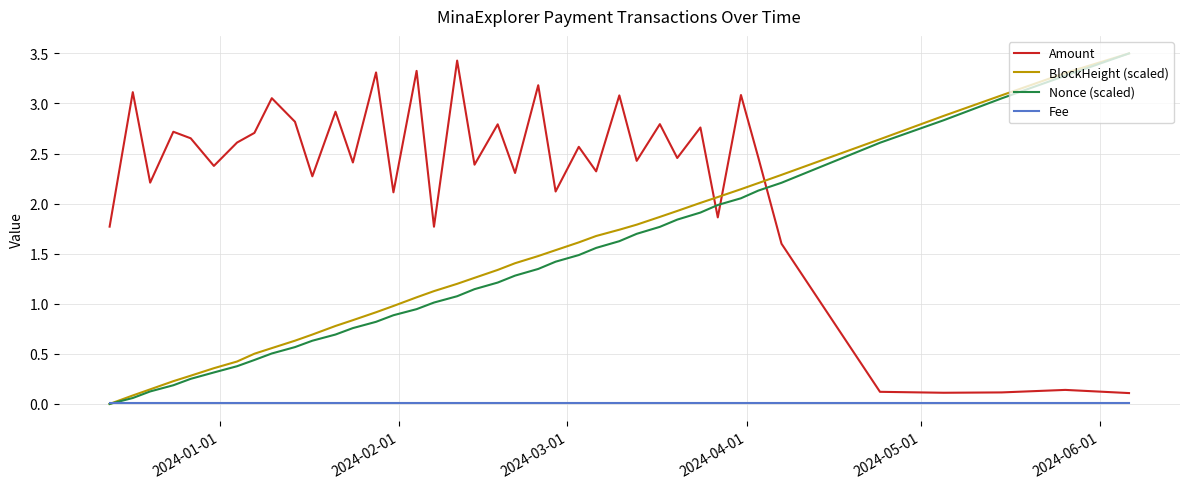

Which series has the largest total across all categories?

Amount